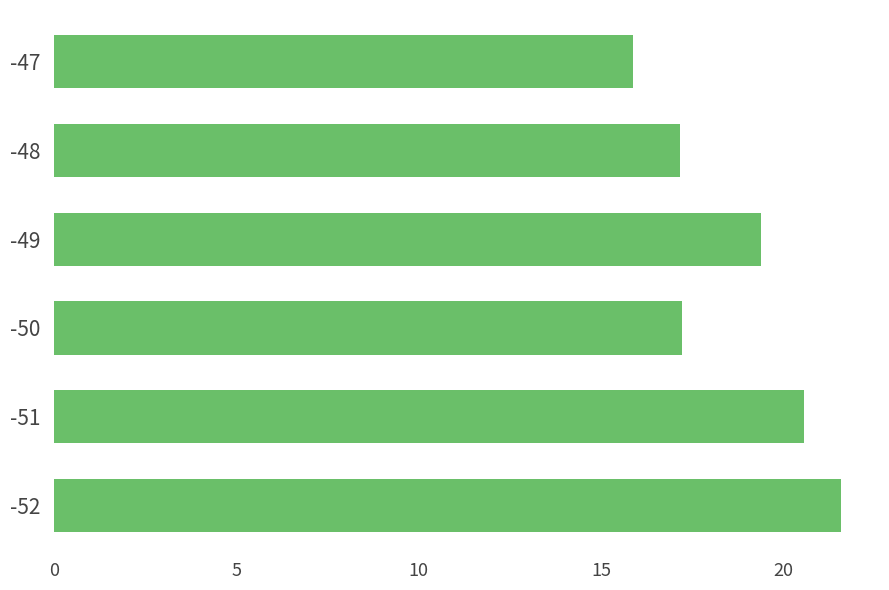

What is the greatest value displayed?

21.6